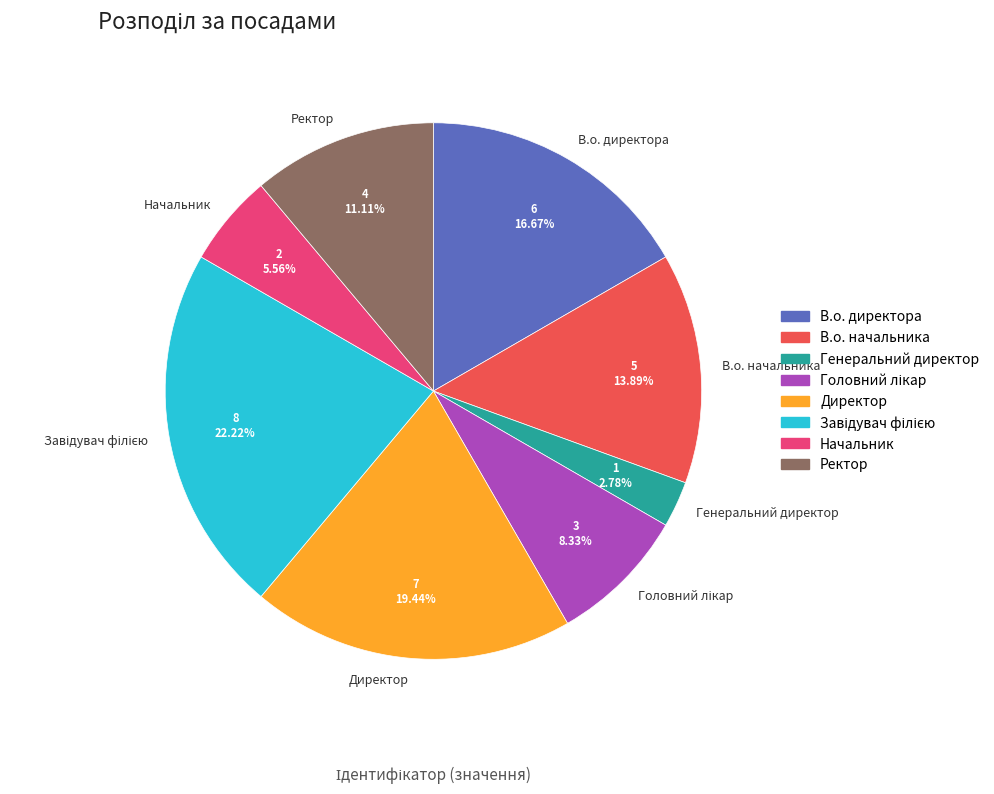

Which has a higher value, В.о. директора or Генеральний директор?

В.о. директора